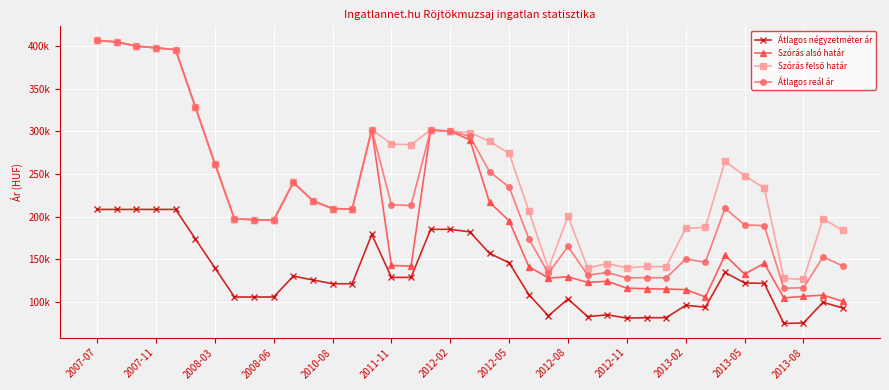

What is the value of the Szórás felső határ point at the 27th from the left?

144699